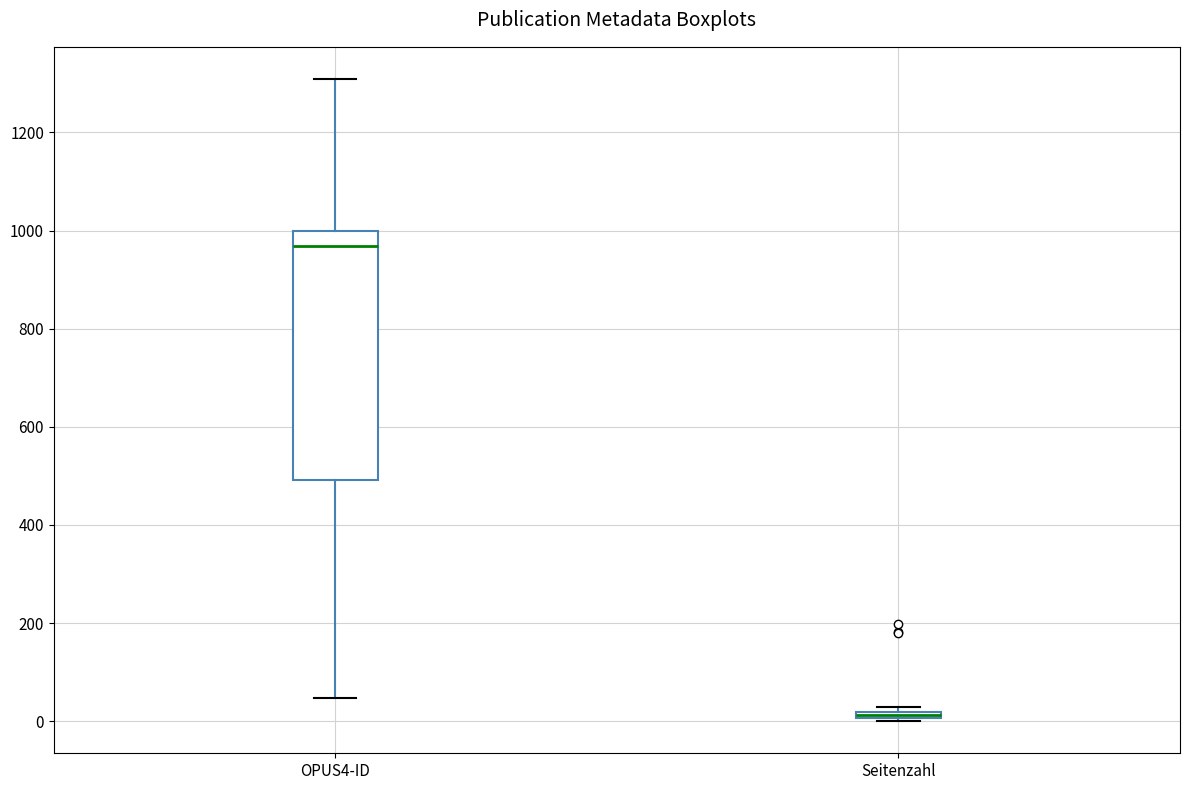

Which box is the tallest, from its lower edge to its upper edge?

OPUS4-ID